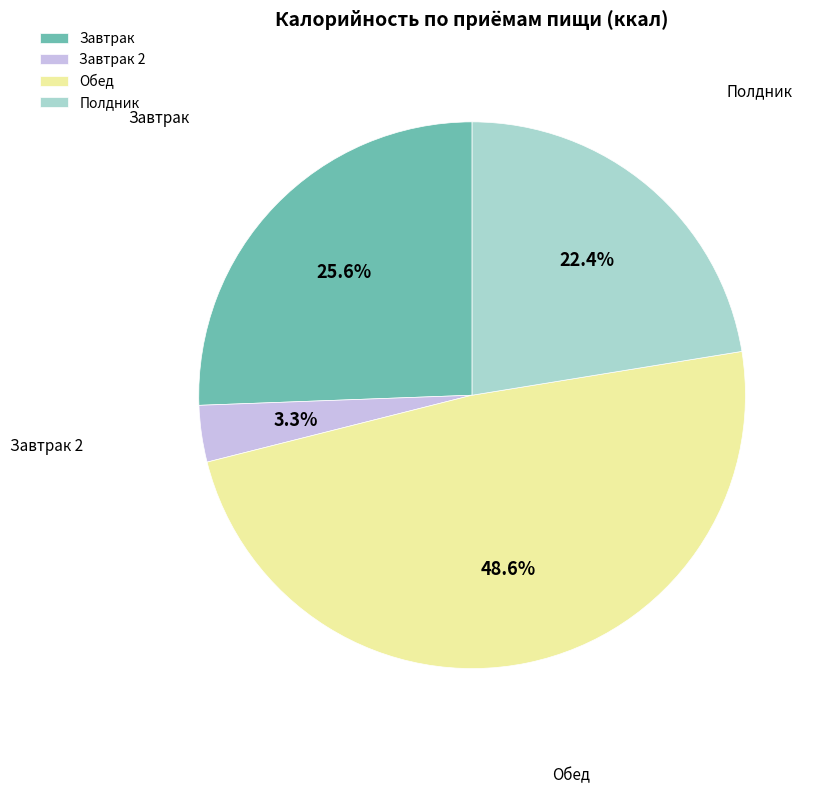

Rank the categories by value from lowest to highest.

Завтрак 2, Полдник, Завтрак, Обед